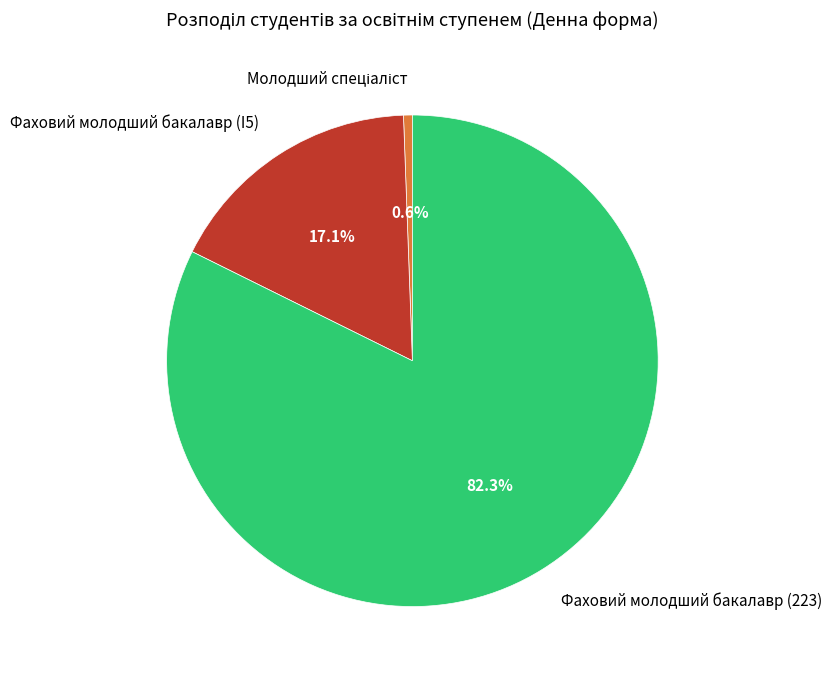

To the nearest percent, what percentage of the pie is Фаховий молодший бакалавр (223)?

82%